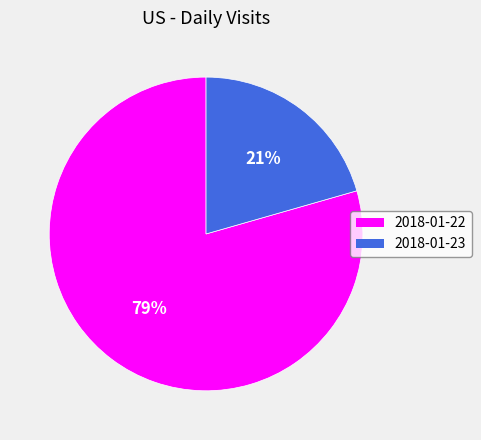

Count the number of slices in the pie.

2